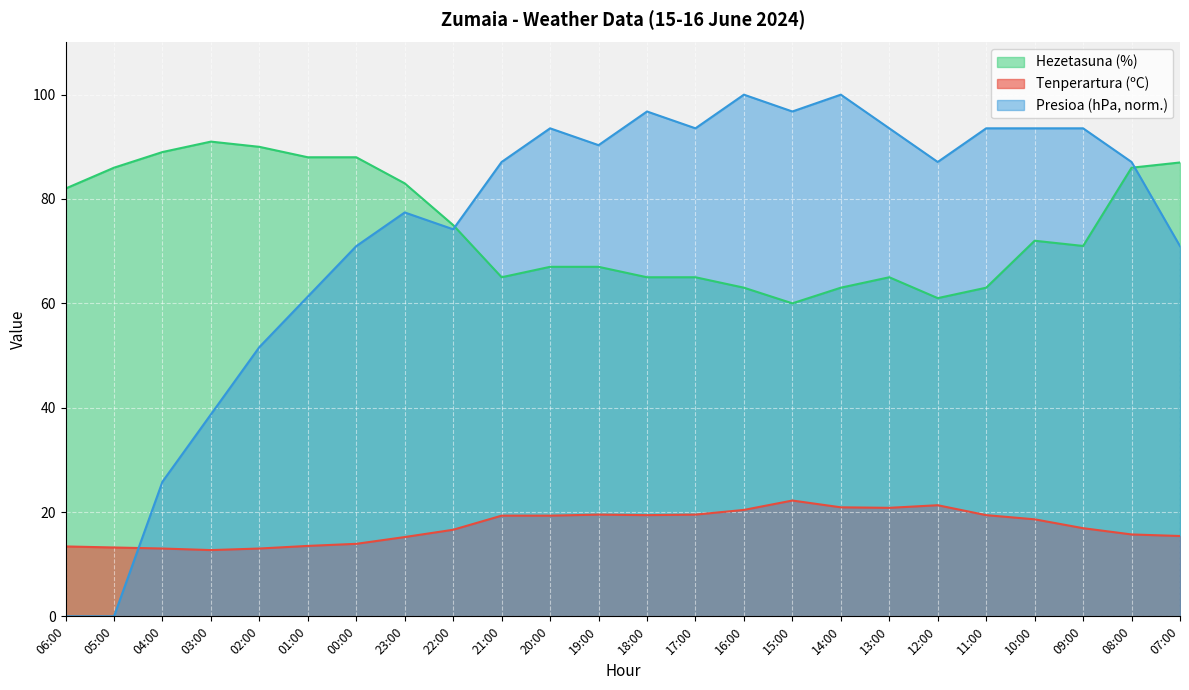

What is the difference between the Hezetasuna (%) values at 03:00 and 14:00?

28.0